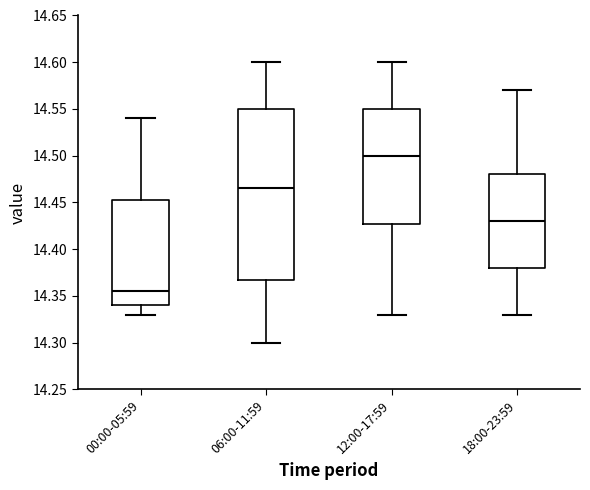

Comparing the boxes themselves (not the whiskers), which one is the tallest?

06:00-11:59